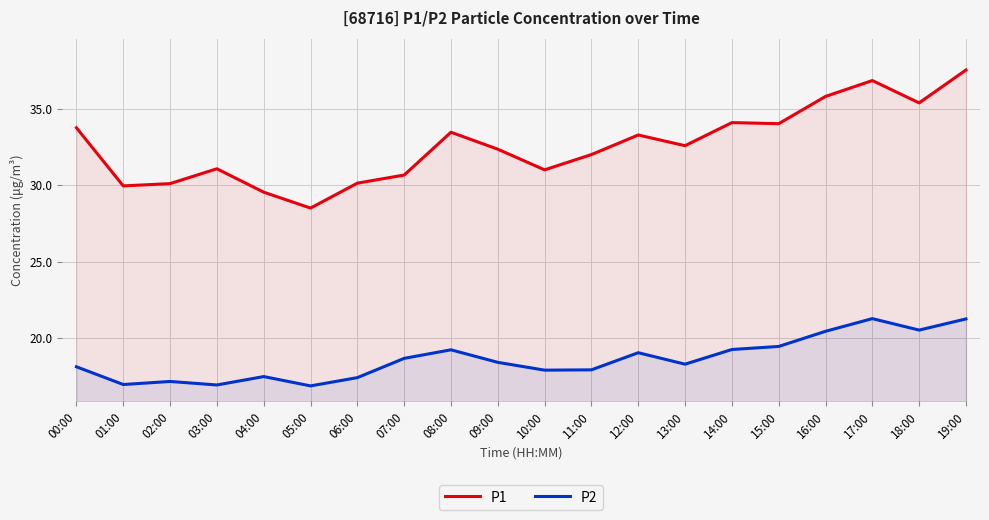

In P2, how many points are higher than both neighbors (excluding endpoints)?

5